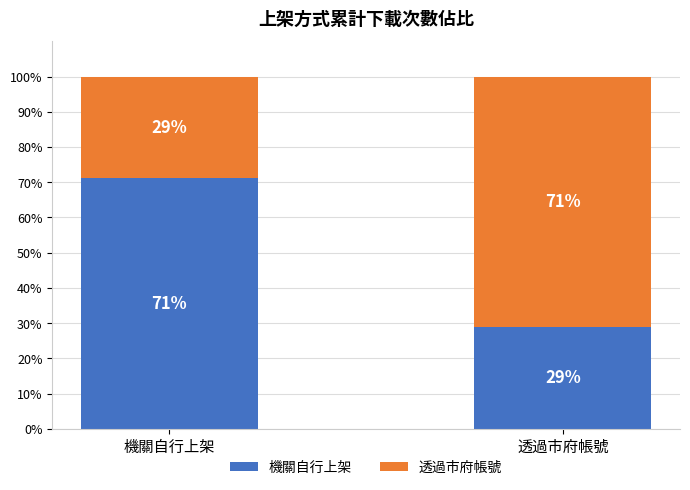

What is the average value of the 機關自行上架 series?

50.0